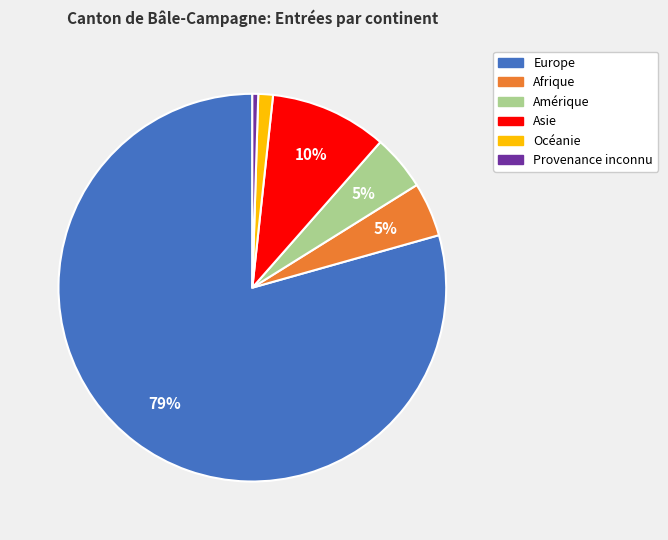

Which category has the biggest portion of the pie?

Europe